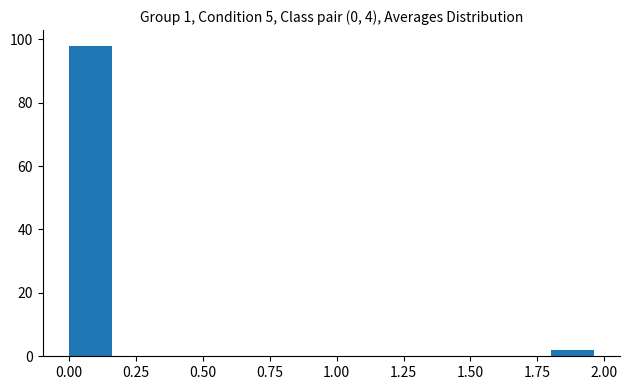

Reading left to right, list every bar in this chart as the range it spans on the x-axis followed by its height. The values are not printed on the chart, so give them approximately, as read against the axis.

0.0 to 0.2: 98
0.2 to 0.4: 0
0.4 to 0.6: 0
0.6 to 0.8: 0
0.8 to 1.0: 0
1.0 to 1.2: 0
1.2 to 1.4: 0
1.4 to 1.6: 0
1.6 to 1.8: 0
1.8 to 2.0: 2